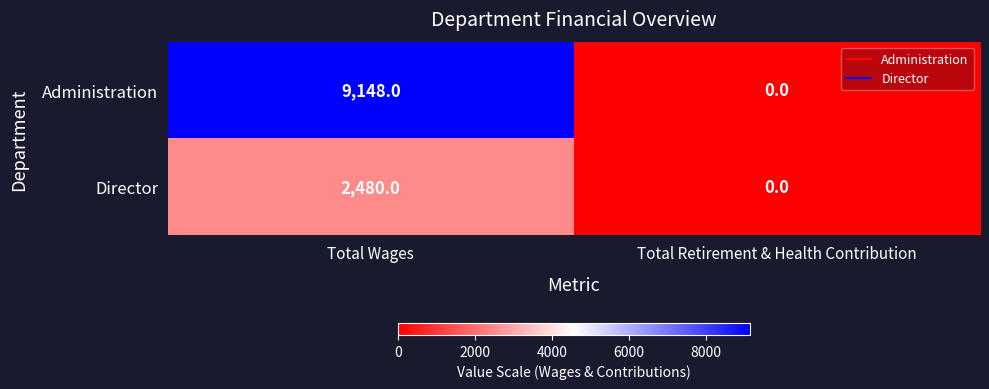

List the series in order of their peak value, lowest first.

Director, Administration